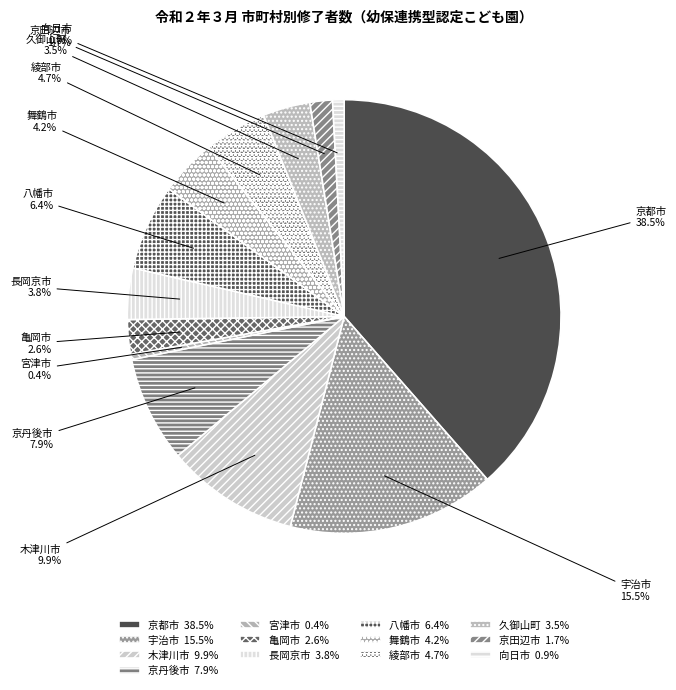

To the nearest percent, what is the difference between the largest and smallest slice percentages?

38%